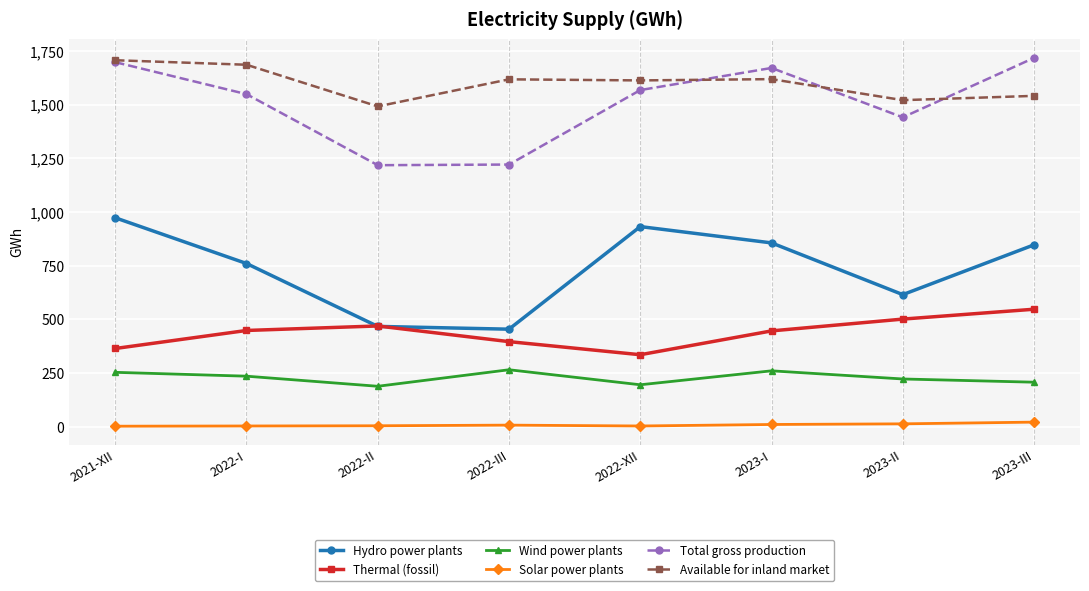

What is the highest value of the Total gross production series?

1718